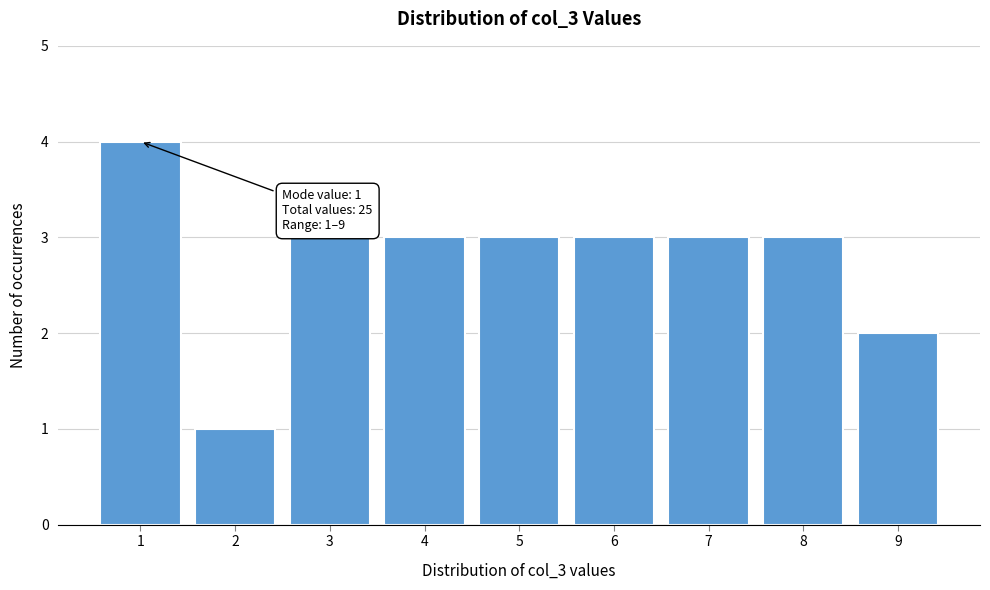

Which range on the x-axis has the tallest bar?

0.5 to 1.5